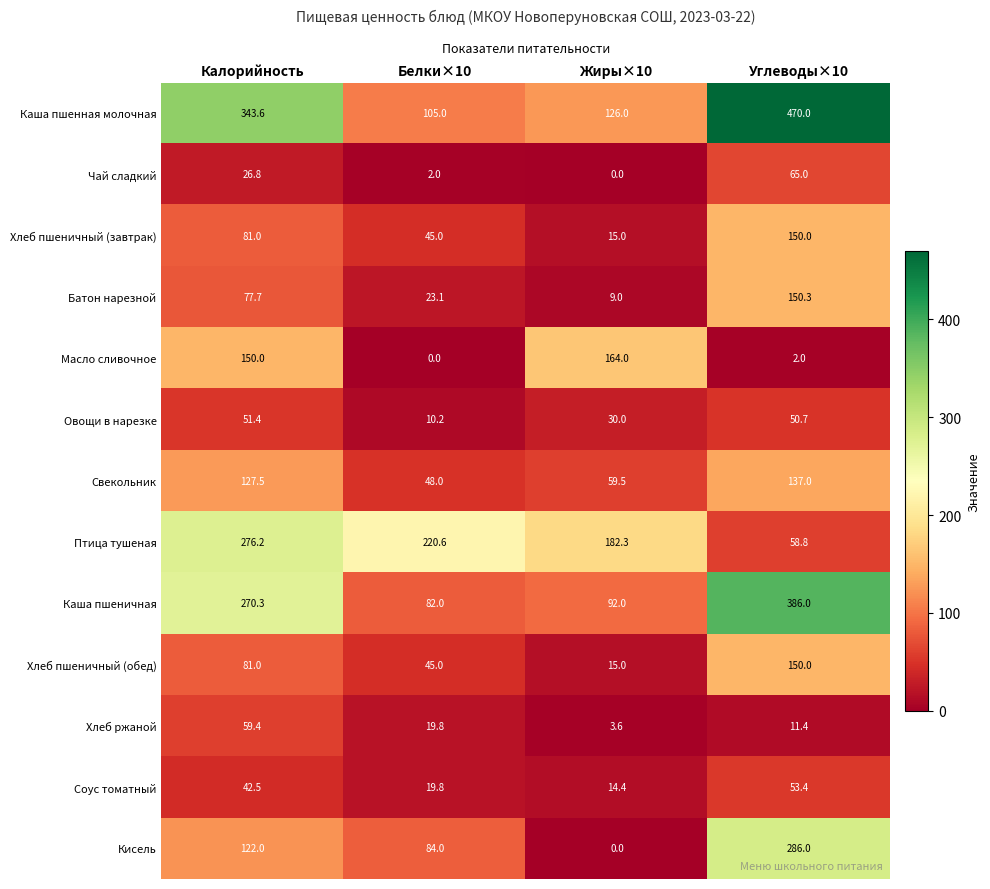

List the labels in order of Хлеб ржаной value, smallest first.

Жиры×10, Углеводы×10, Белки×10, Калорийность